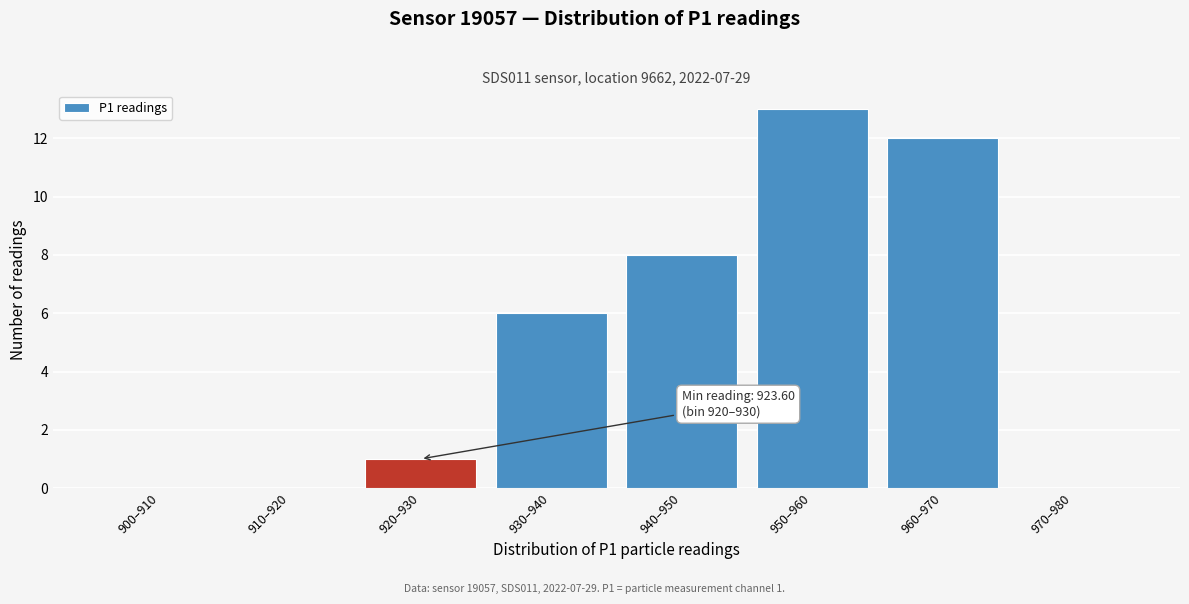

Reading left to right, what are all the values shown in this chart?

900–910=0	910–920=0	920–930=1	930–940=6	940–950=8	950–960=13	960–970=12	970–980=0